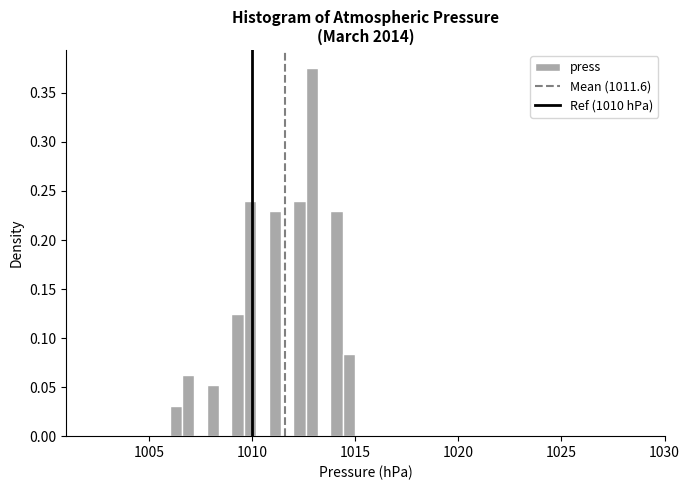

Read against the x-axis, roughly where is the centre of the tallest bar?

1013.0